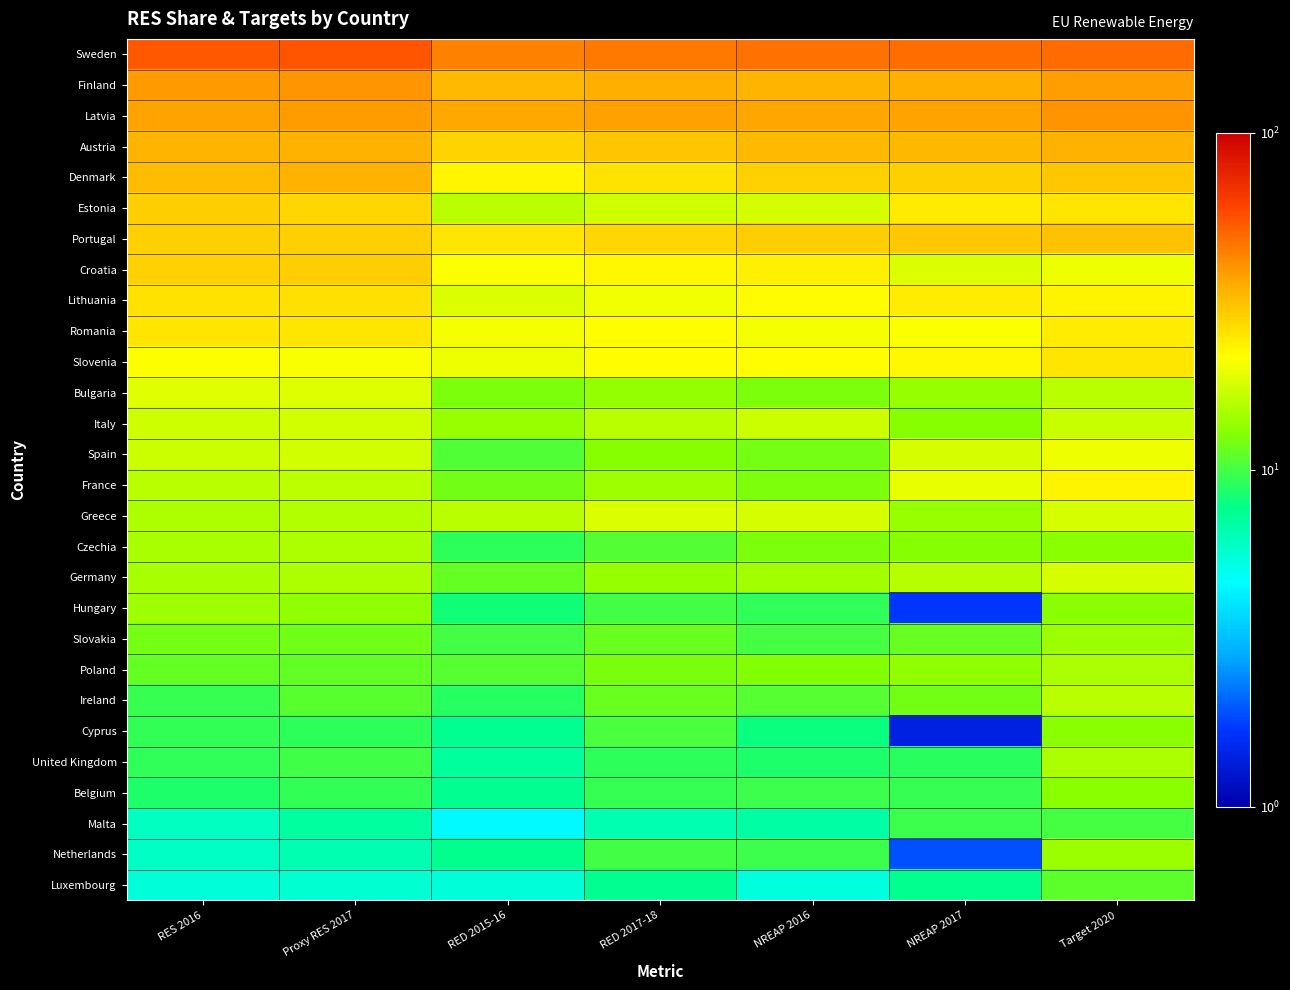

What is the smallest value displayed?

1.4